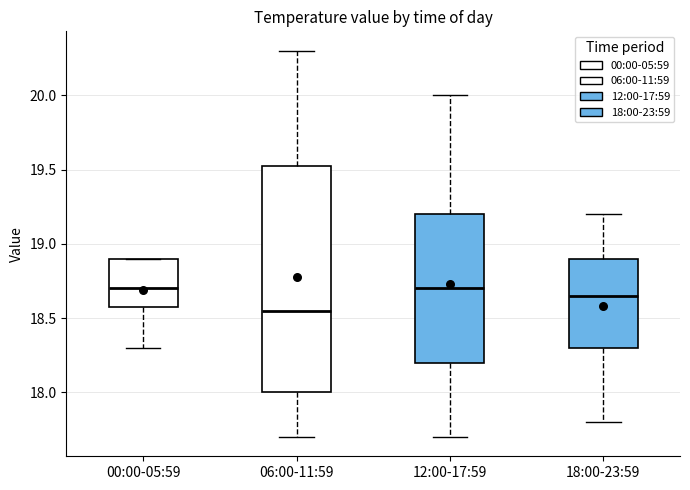

Where does the lower whisker of the box for 06:00-11:59 end on the y-axis? The values are not printed on the chart, so give them approximately, as read against the axis.

17.70